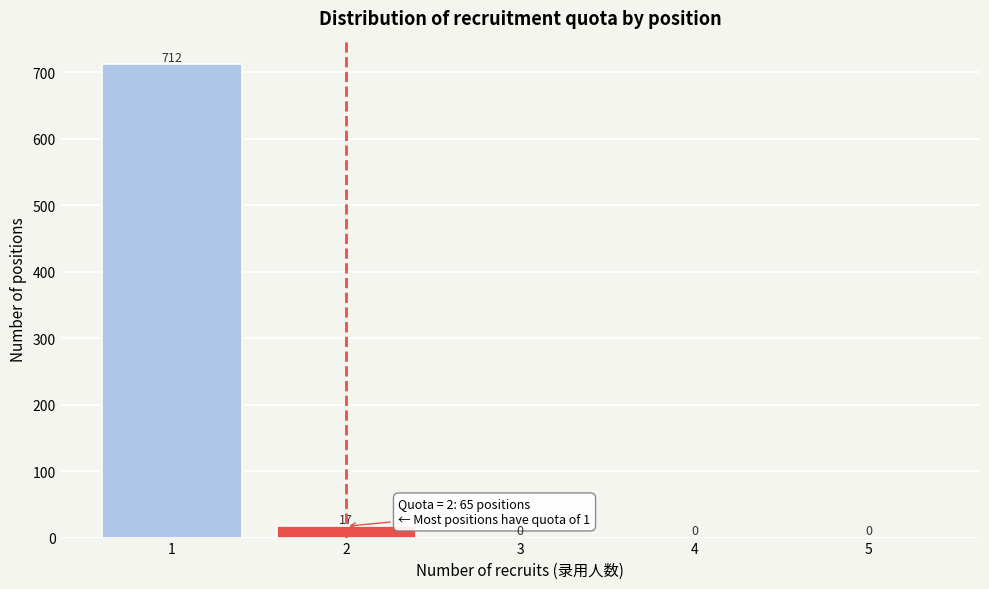

Reading left to right, list every bar in this chart as the range it spans on the x-axis followed by its height.

0.5 to 1.5: 712
1.5 to 2.5: 17
2.5 to 3.5: 0
3.5 to 4.5: 0
4.5 to 5.5: 0